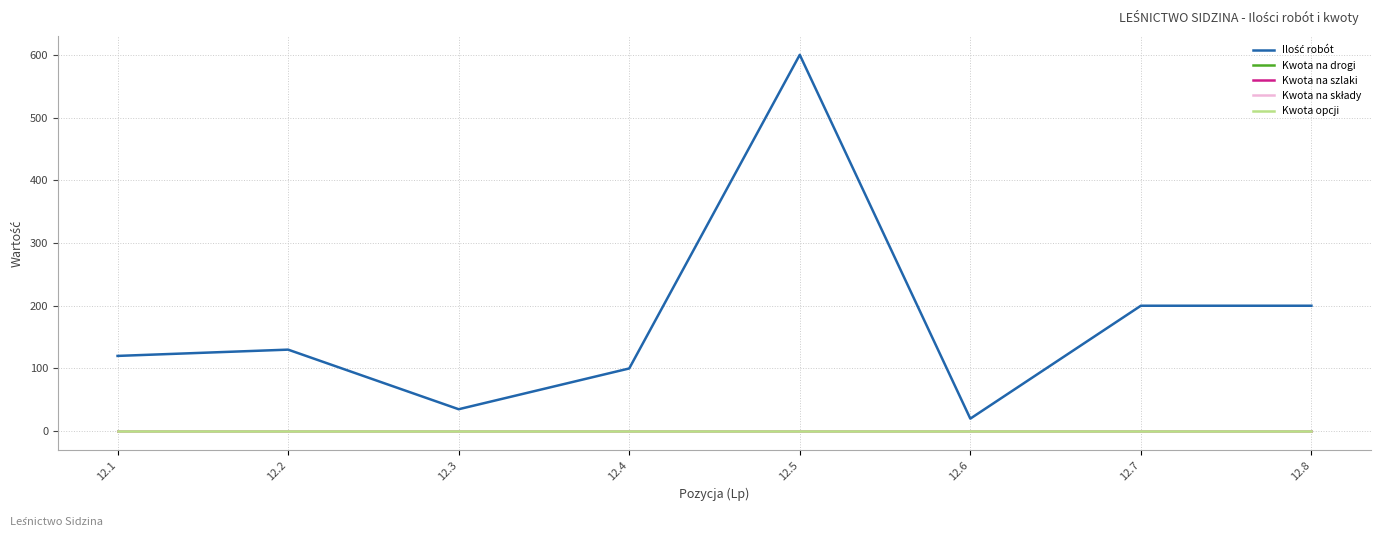

Reading left to right, list all the values displayed in this chart.

Ilość robót: 12.1=120	12.2=130	12.3=35	12.4=100	12.5=600	12.6=20	12.7=200	12.8=200
Kwota na drogi: 12.1=0	12.2=0	12.3=0	12.4=0	12.5=0	12.6=0	12.7=0	12.8=0
Kwota na szlaki: 12.1=0	12.2=0	12.3=0	12.4=0	12.5=0	12.6=0	12.7=0	12.8=0
Kwota na składy: 12.1=0	12.2=0	12.3=0	12.4=0	12.5=0	12.6=0	12.7=0	12.8=0
Kwota opcji: 12.1=0	12.2=0	12.3=0	12.4=0	12.5=0	12.6=0	12.7=0	12.8=0